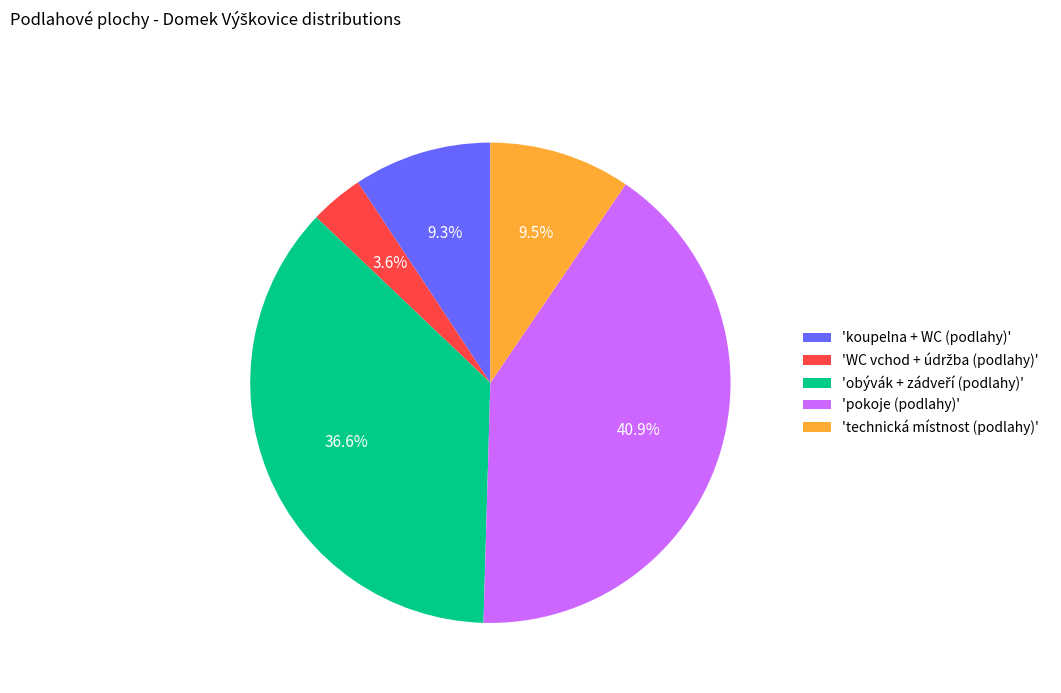

Does 'technická místnost (podlahy)' account for over 50% of the chart?

No